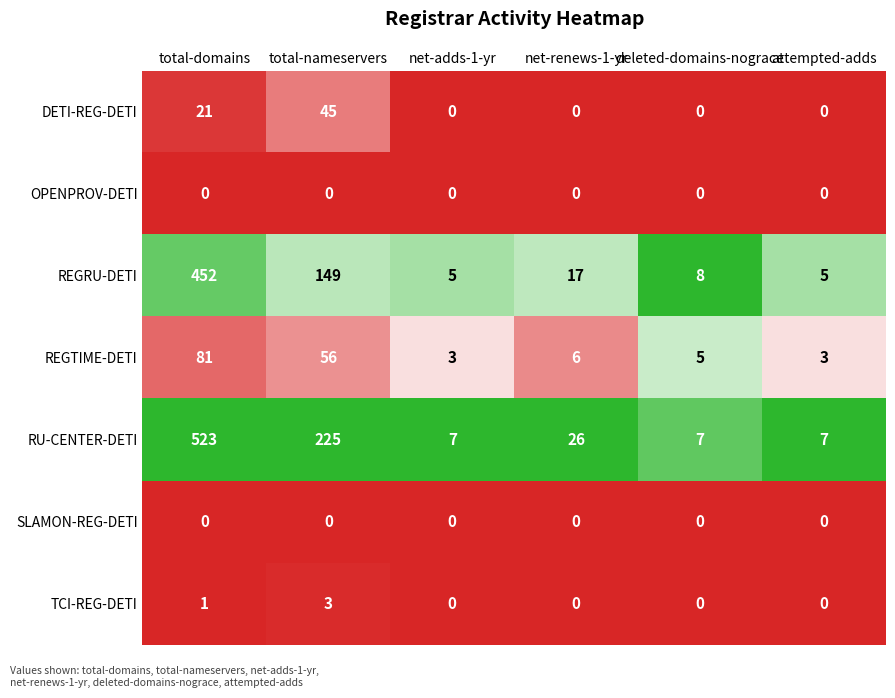

At how many categories does at least one series exceed 0?

6